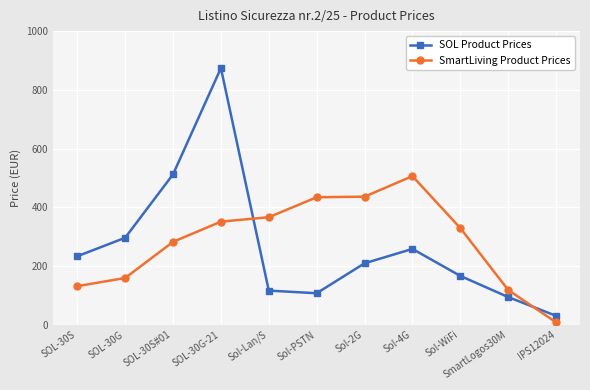

How many lines are shown in the chart?

2